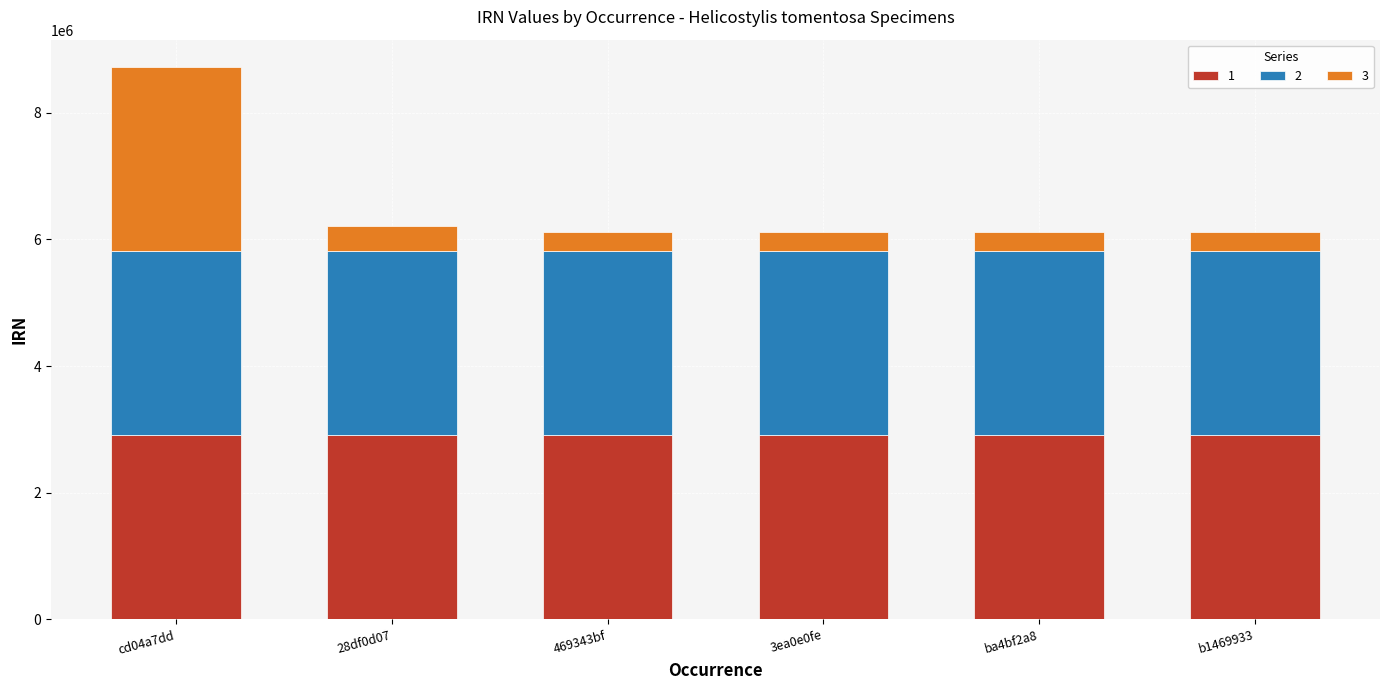

Count the number of data series in this chart.

3